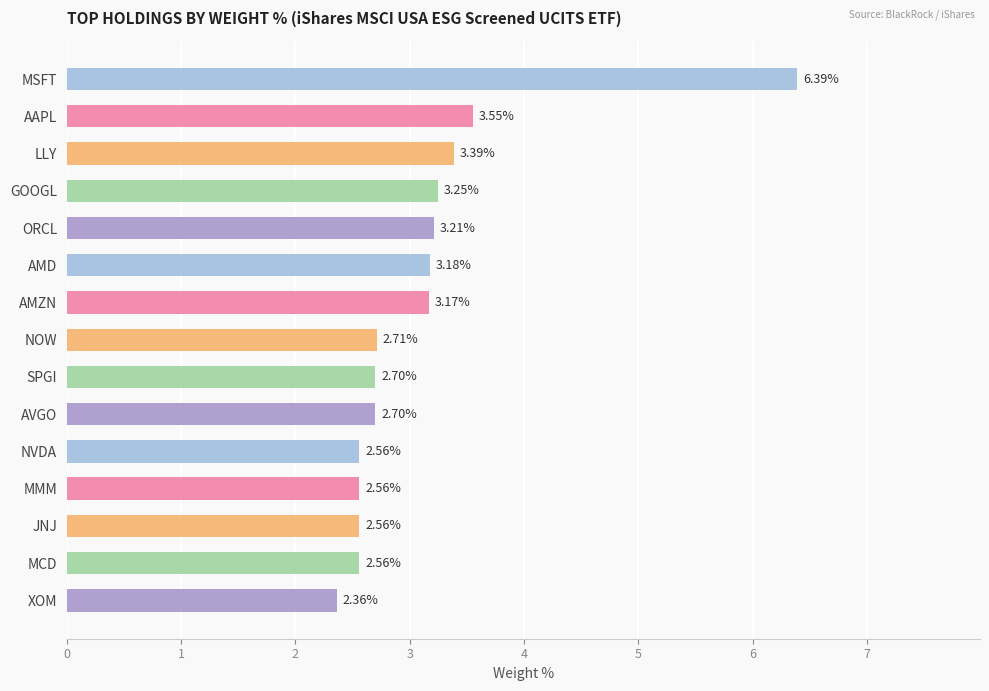

Between NOW and XOM, which is larger?

NOW